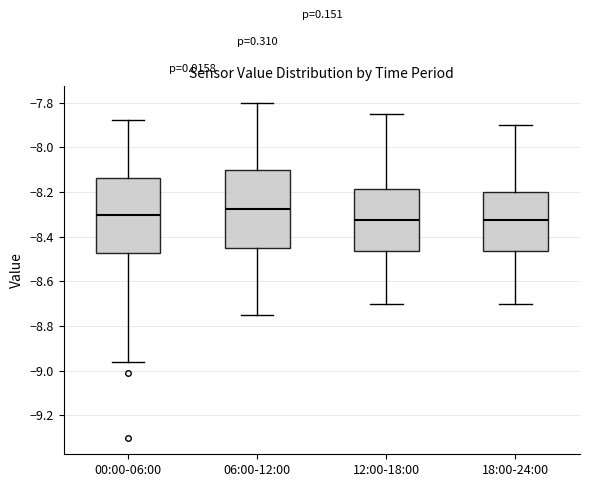

Reading left to right, transcribe this box plot: for each box, give where its median line is, the range the box spans, and where its two whiskers end, as read against the y-axis. The values are not printed on the chart, so give them approximately, as read against the axis.

00:00-06:00: median -8.30, box -8.48 to -8.14, whiskers -8.96 to -7.88
06:00-12:00: median -8.28, box -8.44 to -8.10, whiskers -8.74 to -7.80
12:00-18:00: median -8.32, box -8.46 to -8.18, whiskers -8.70 to -7.84
18:00-24:00: median -8.32, box -8.46 to -8.20, whiskers -8.70 to -7.90